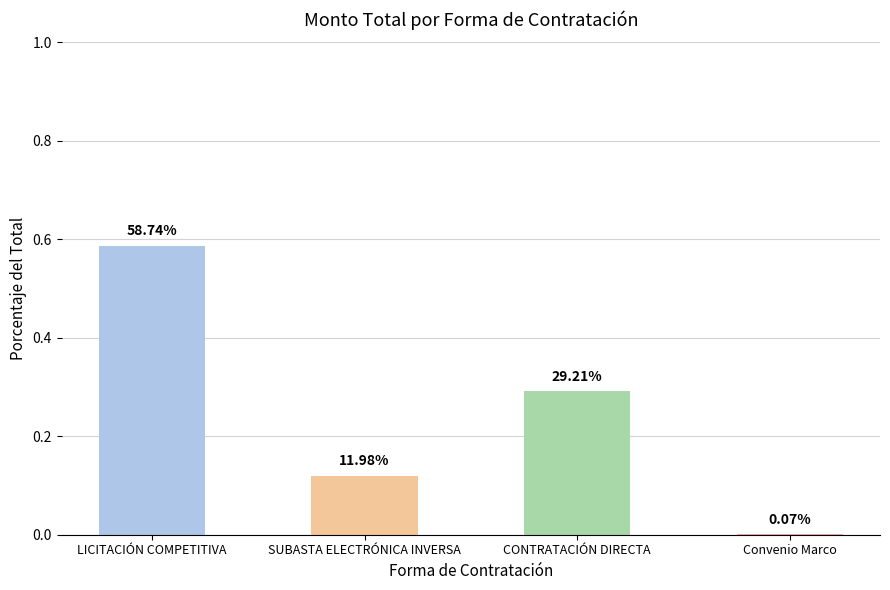

Reading left to right, list all the values displayed in this chart.

LICITACIÓN COMPETITIVA=0.6	SUBASTA ELECTRÓNICA INVERSA=0.1	CONTRATACIÓN DIRECTA=0.3	Convenio Marco=0.0